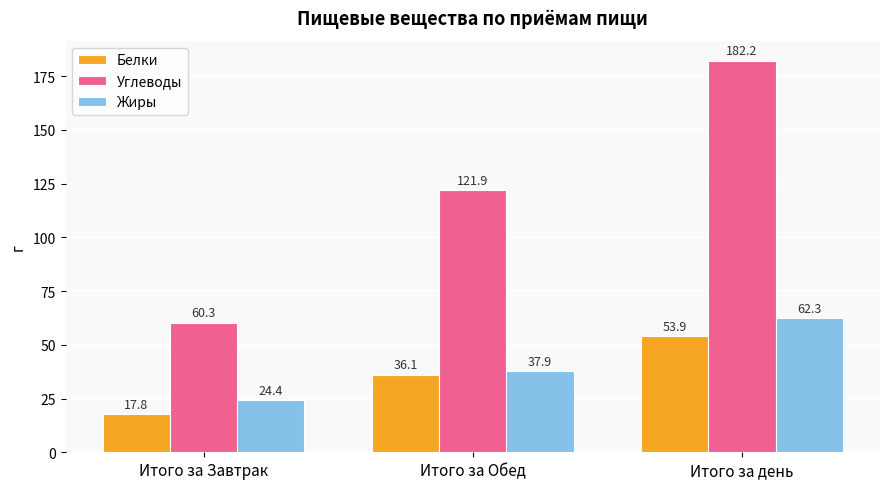

Which label corresponds to the largest value in the chart?

Итого за день